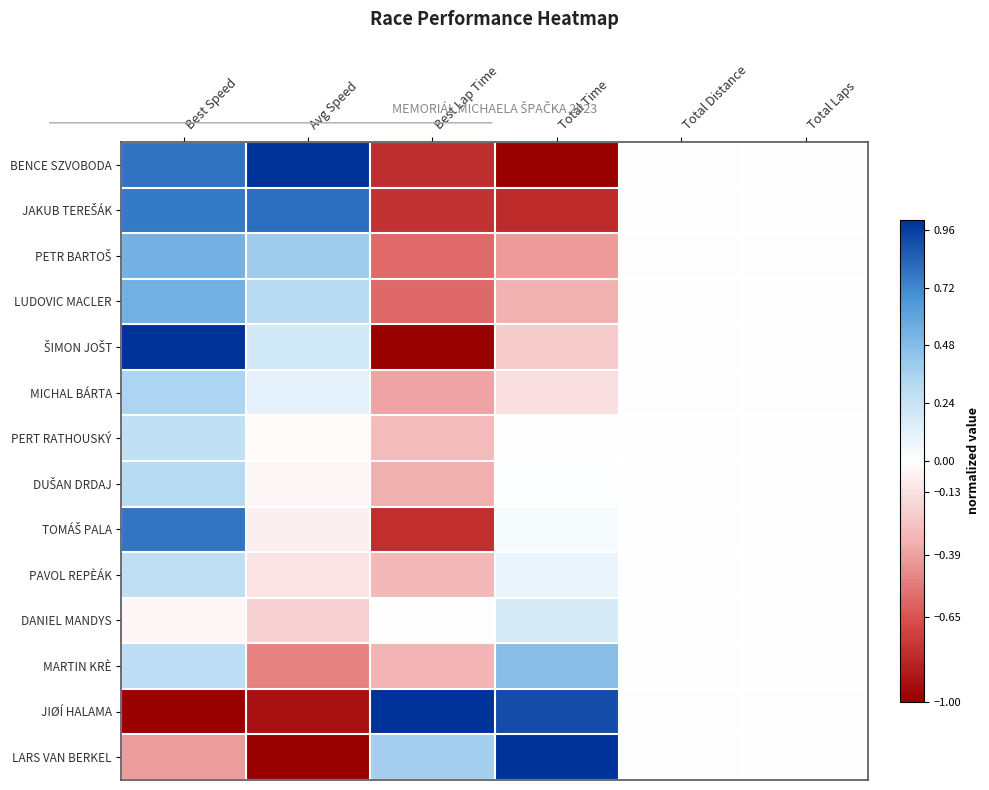

Rank the series at Best Lap Time from highest to lowest value.

JIØÍ HALAMA, LARS VAN BERKEL, DANIEL MANDYS, PERT RATHOUSKÝ, PAVOL REPÈÁK, MARTIN KRÈ, DUŠAN DRDAJ, MICHAL BÁRTA, PETR BARTOŠ, LUDOVIC MACLER, JAKUB TEREŠÁK, TOMÁŠ PALA, BENCE SZVOBODA, ŠIMON JOŠT